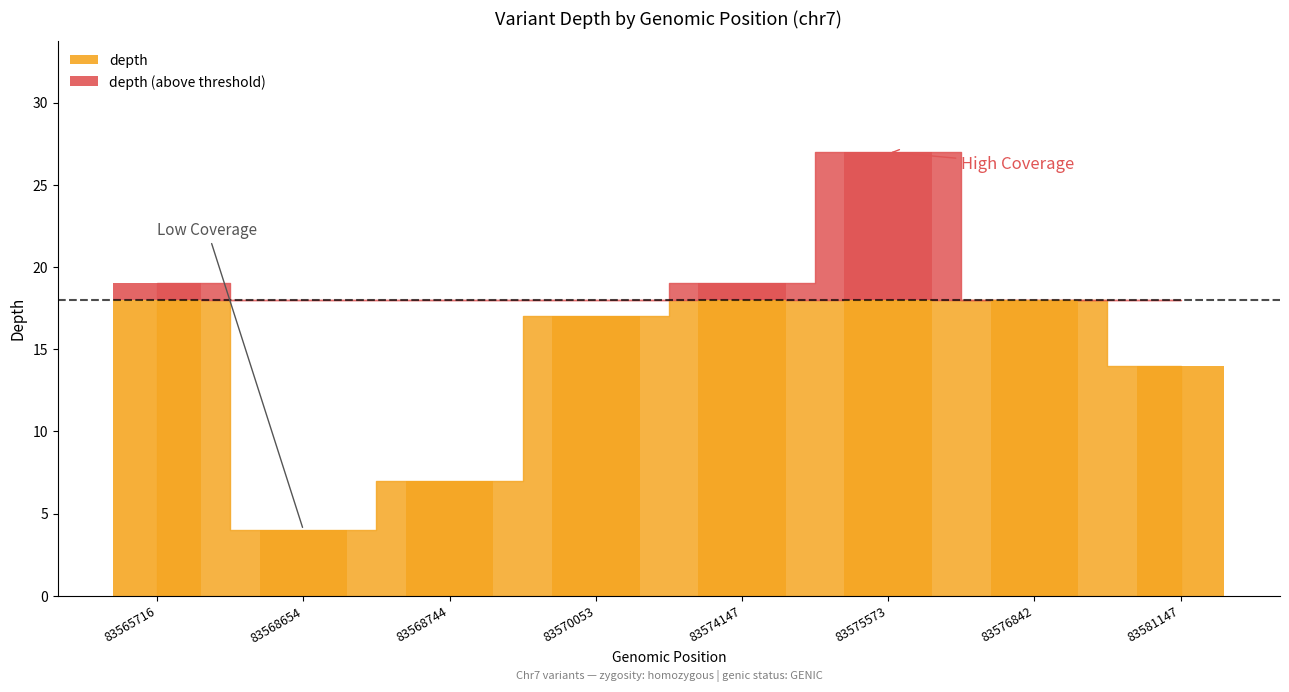

Reading left to right, extract all data points from this chart.

19	4	7	17	19	27	18	14